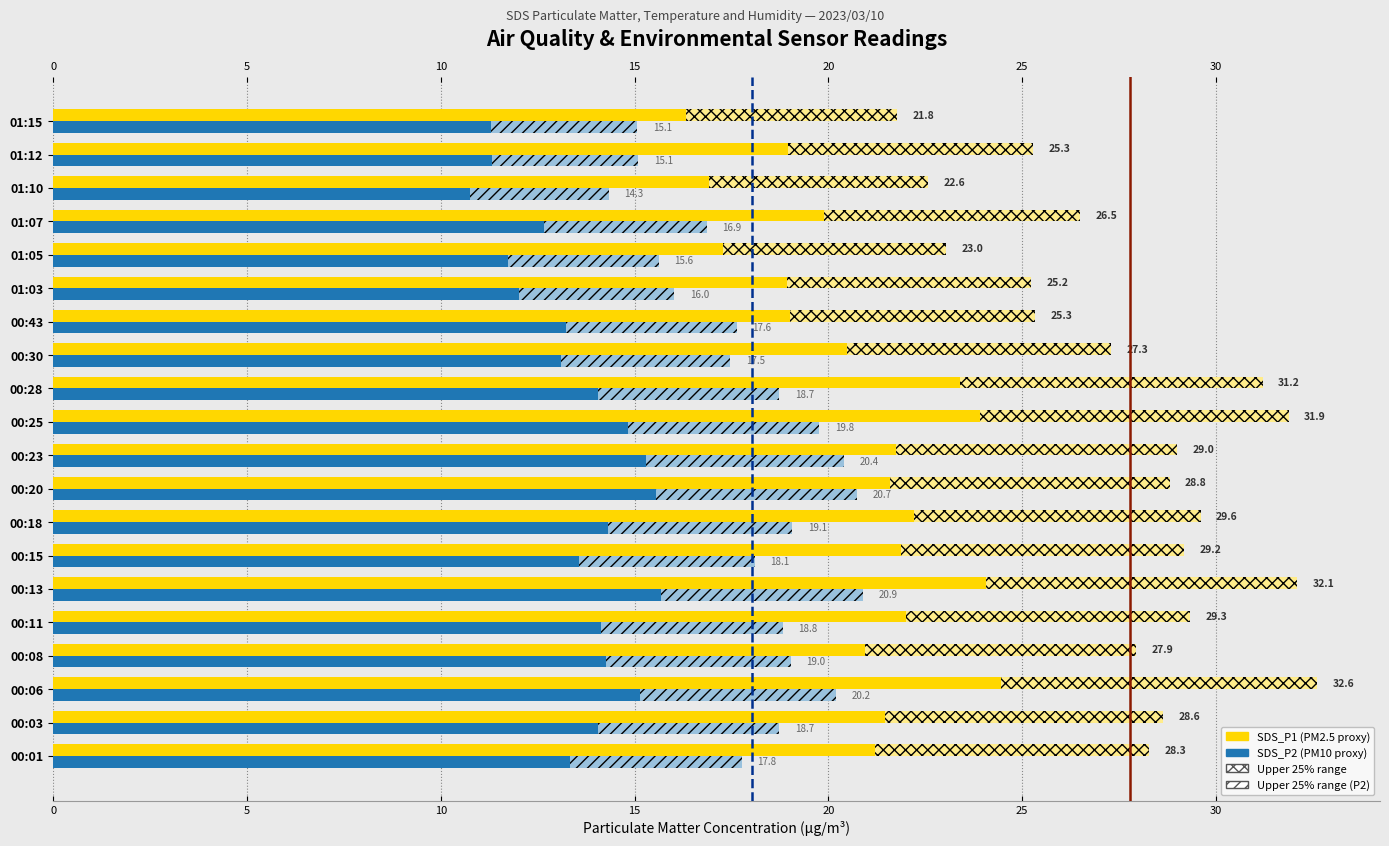

What is the total value across all series at 01:15?

36.8